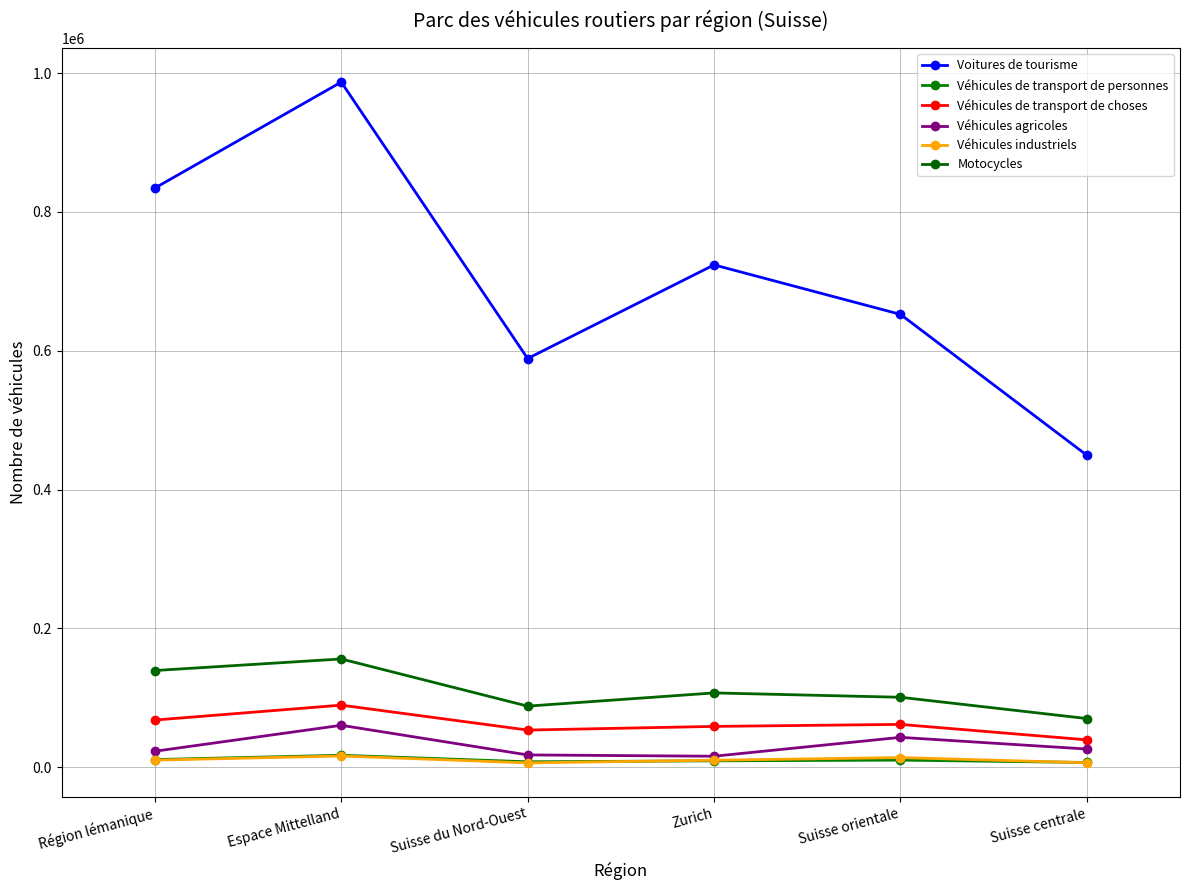

Which series has the largest total across all categories?

Voitures de tourisme